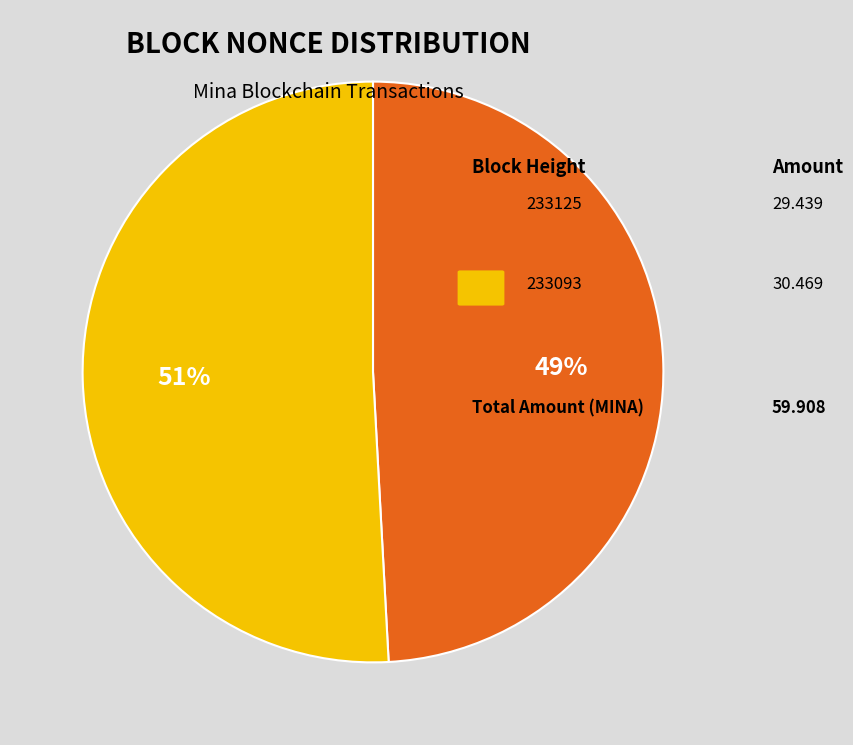

Is there any slice that represents more than half of the pie?

Yes